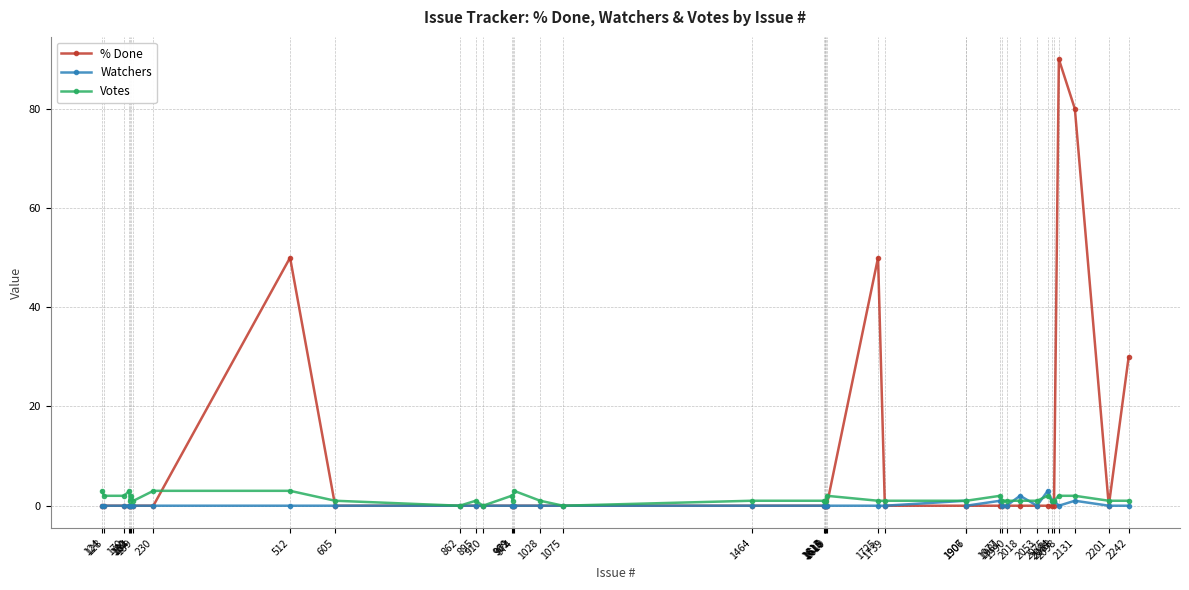

True or false: Watchers has more than 2 points higher than both neighbors.

True